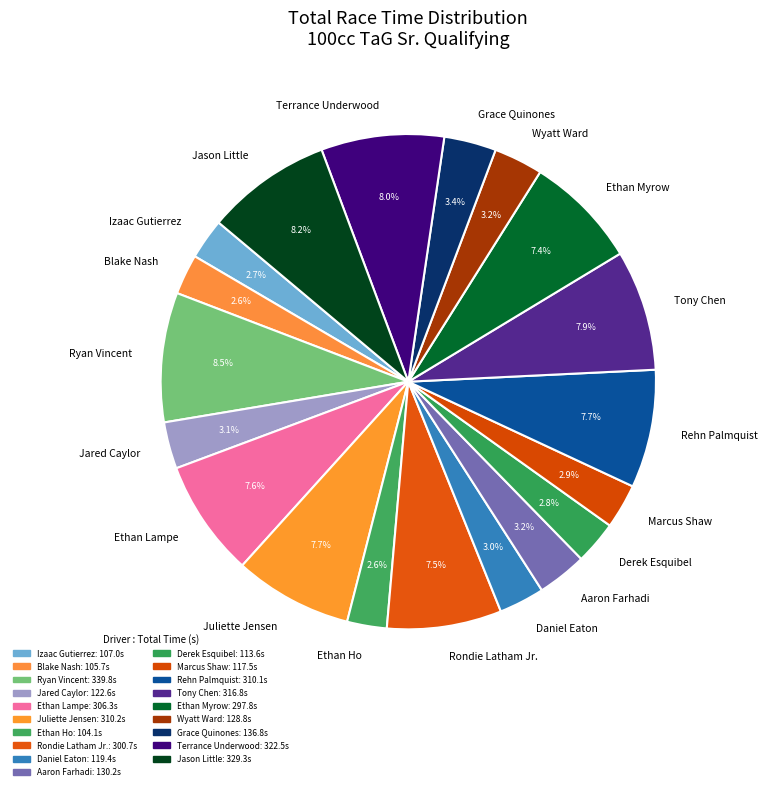

Between Daniel Eaton and Jason Little, which is larger?

Jason Little